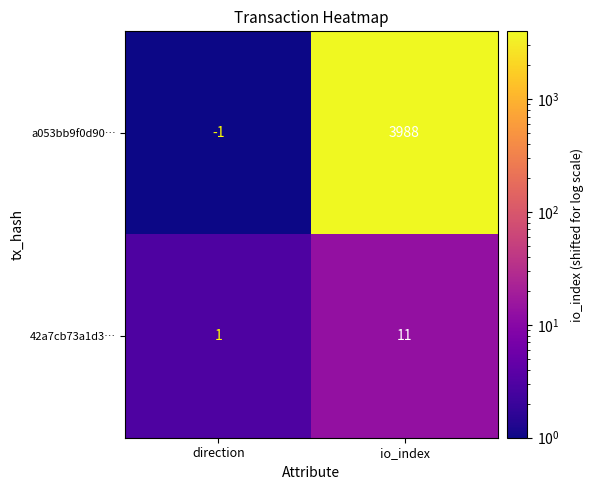

Rank the series at direction from highest to lowest value.

42a7cb73a1d3…, a053bb9f0d90…